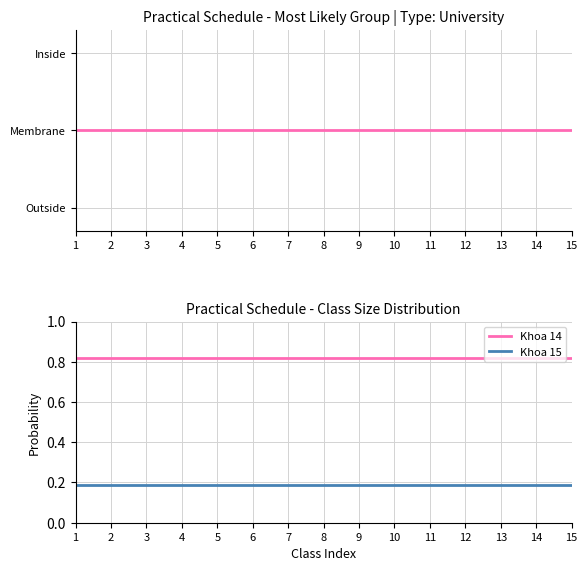

Which series has the largest total across all categories?

Khoa 14